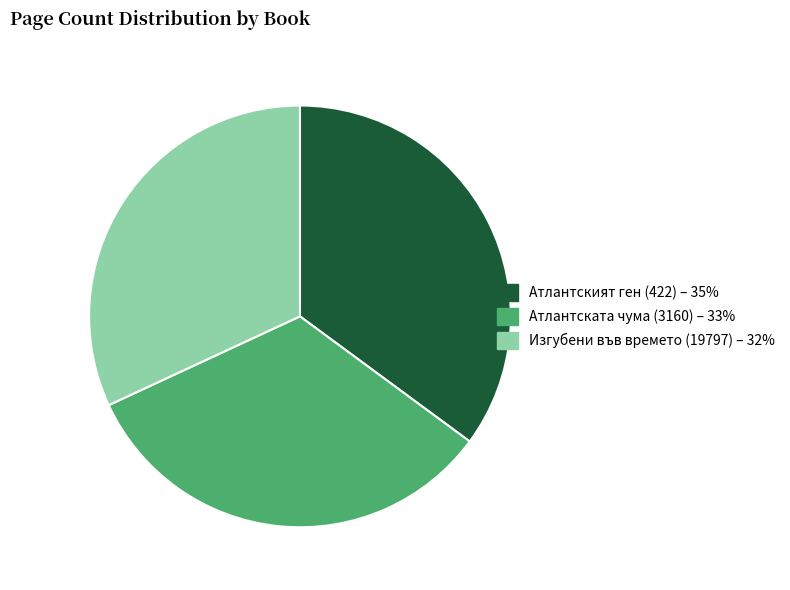

Between Изгубени във времето (19797) – 32% and Атлантската чума (3160) – 33%, which is larger?

Атлантската чума (3160) – 33%